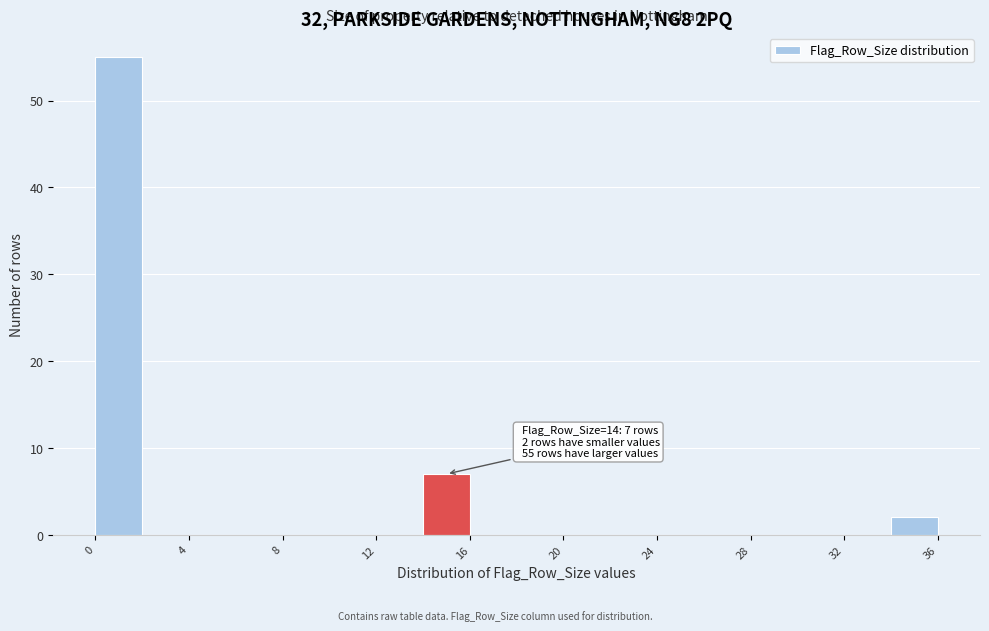

Over which range of the x-axis is the bar tallest?

0 to 2